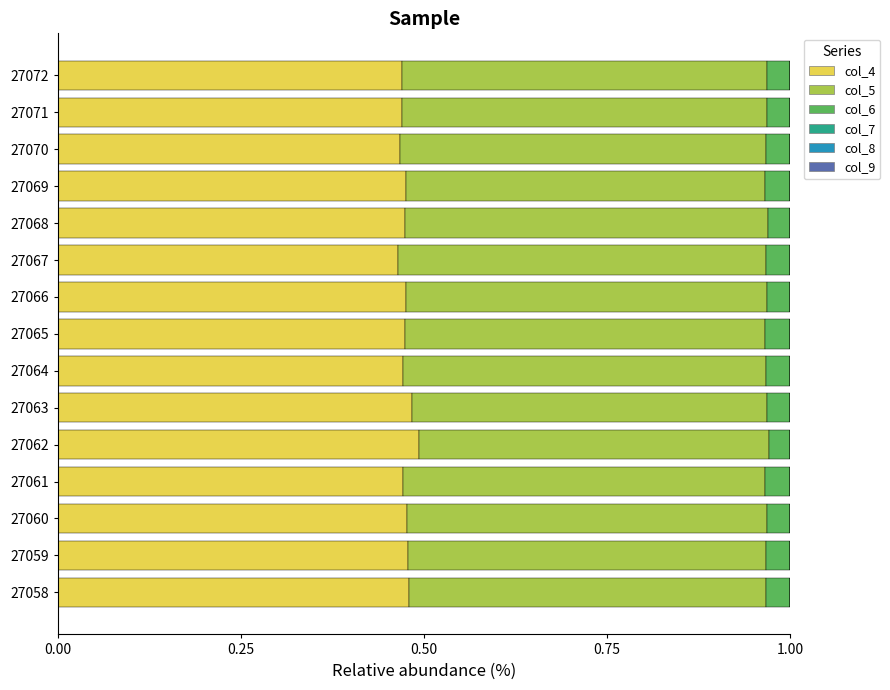

True or false: col_4 has a value of 0.3 at 27060.

False